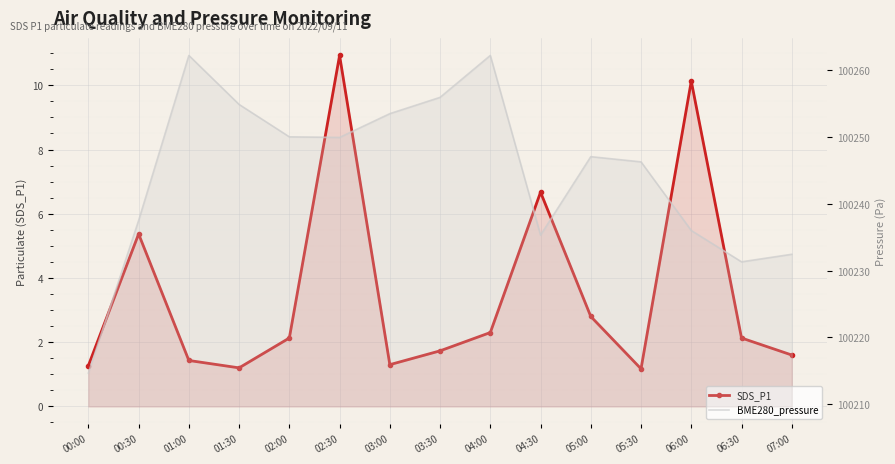

True or false: BME280_pressure and SDS_P1 intersect in this chart.

False